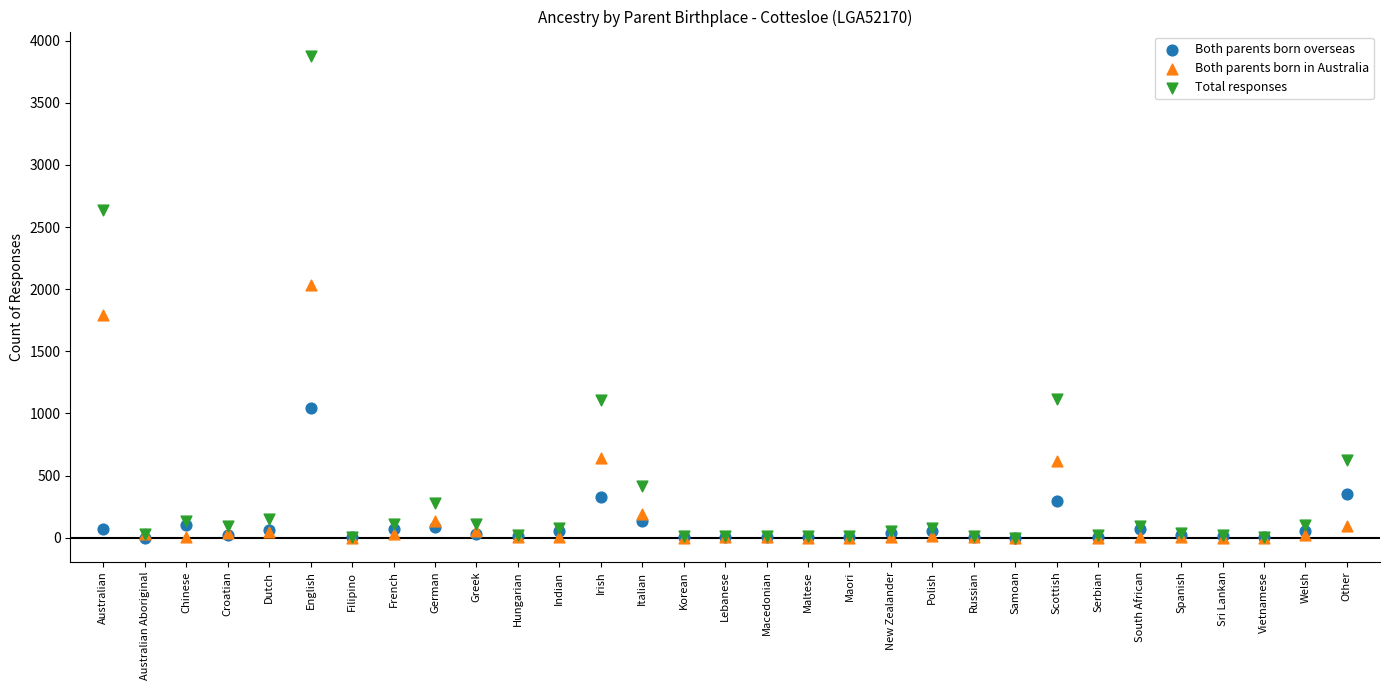

Across all series, what Y value is closest to 1940?

2034